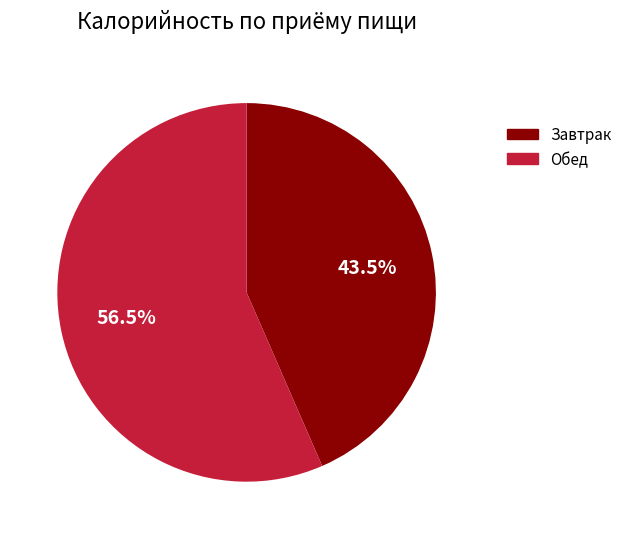

Is there a majority slice in this chart?

Yes